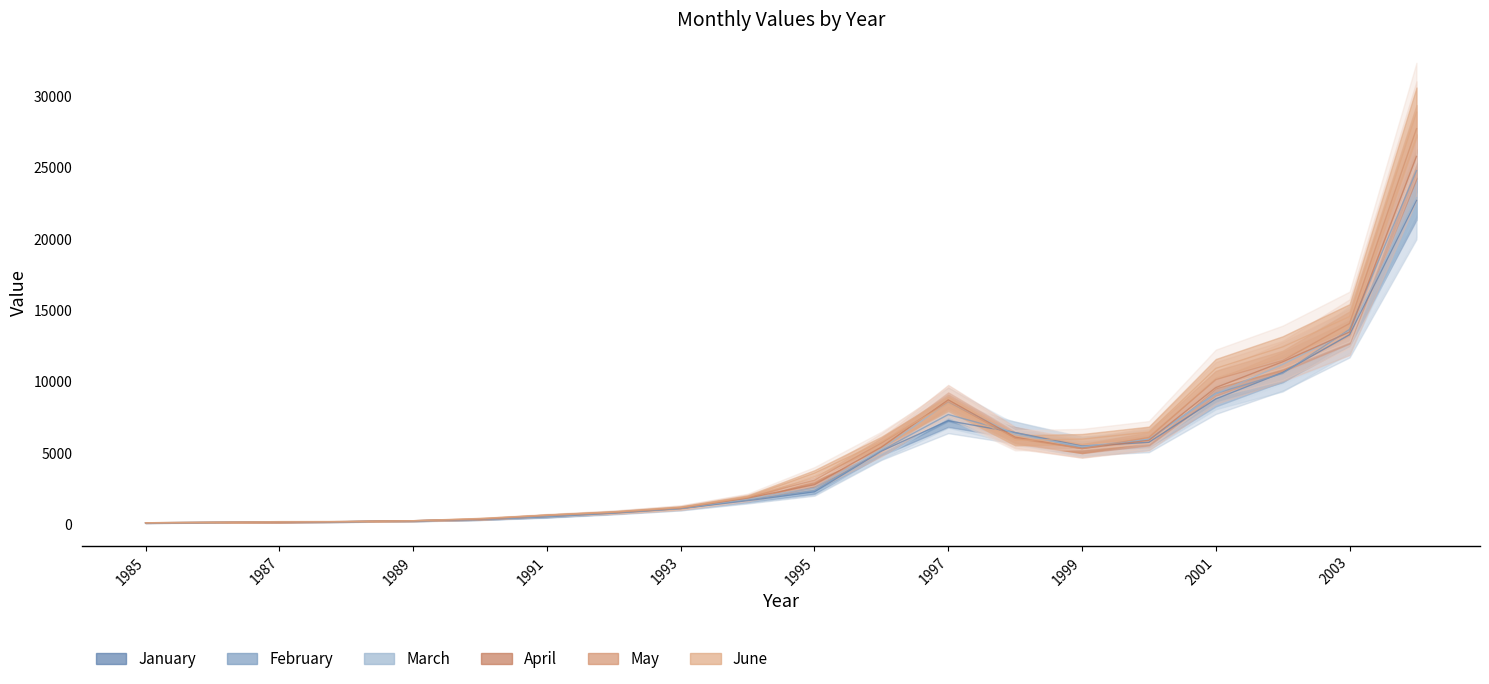

What are all the series names shown in the legend?

January, February, March, April, May, June